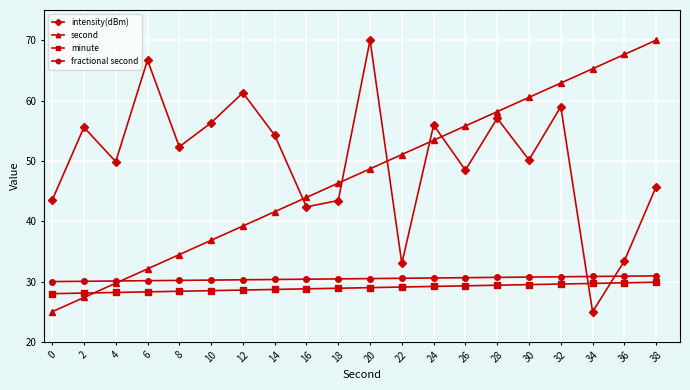

What is the average value of the fractional second series?

30.5